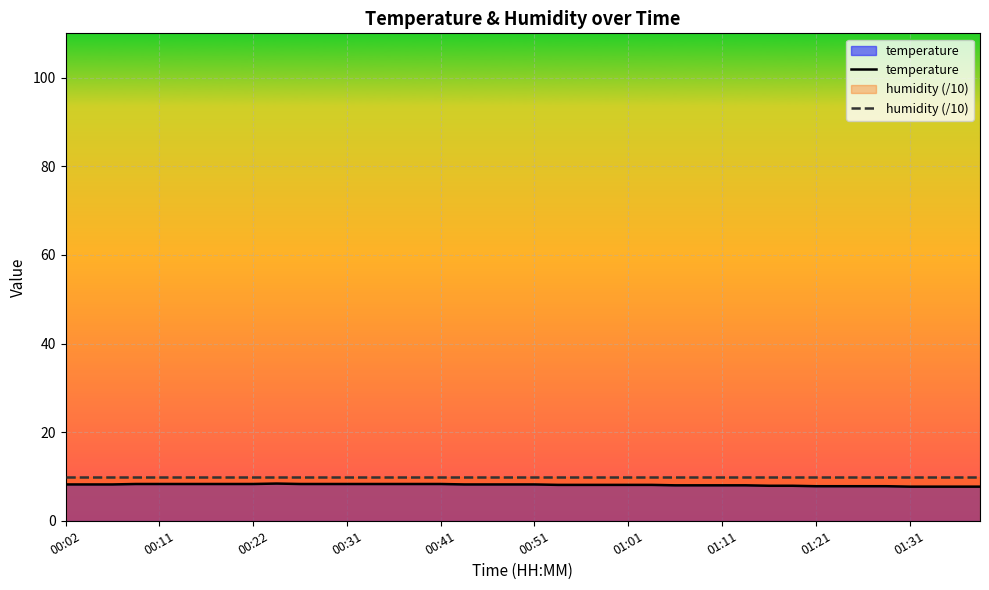

In temperature, how many points are higher than both neighbors (excluding endpoints)?

1